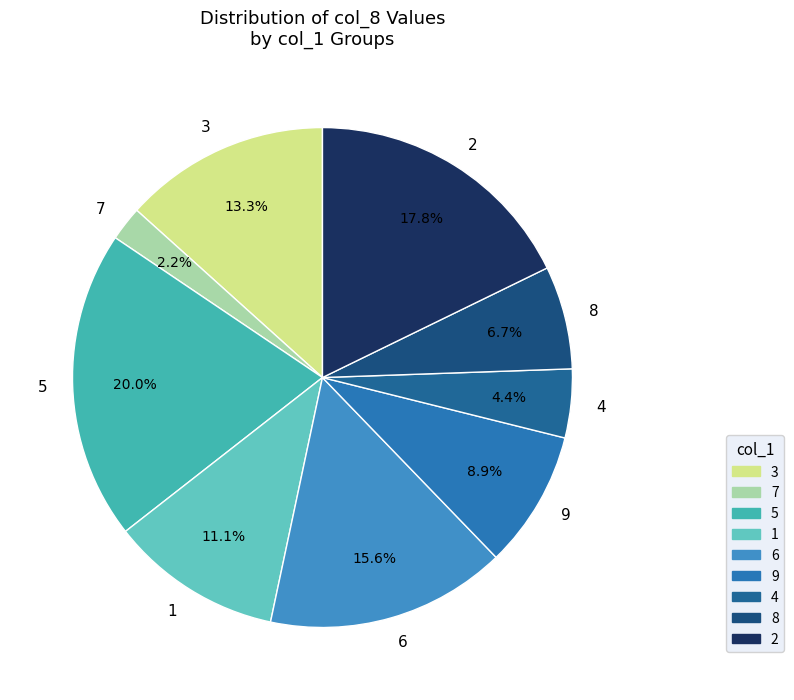

What portion of the pie excludes 2?

82.2%